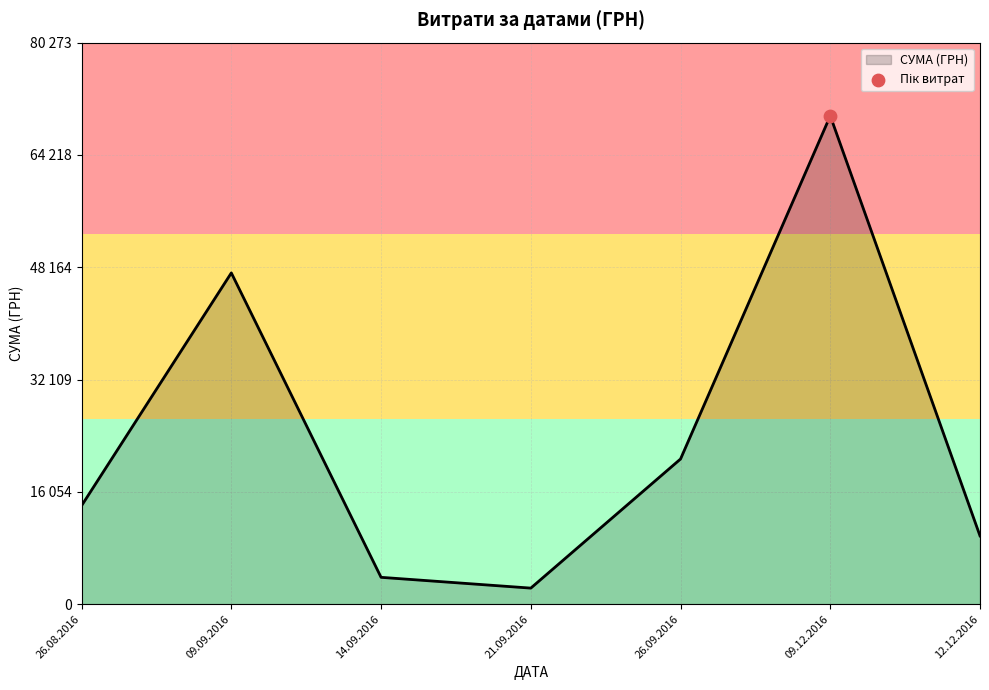

Is this an area chart (filled region under the line)?

Yes